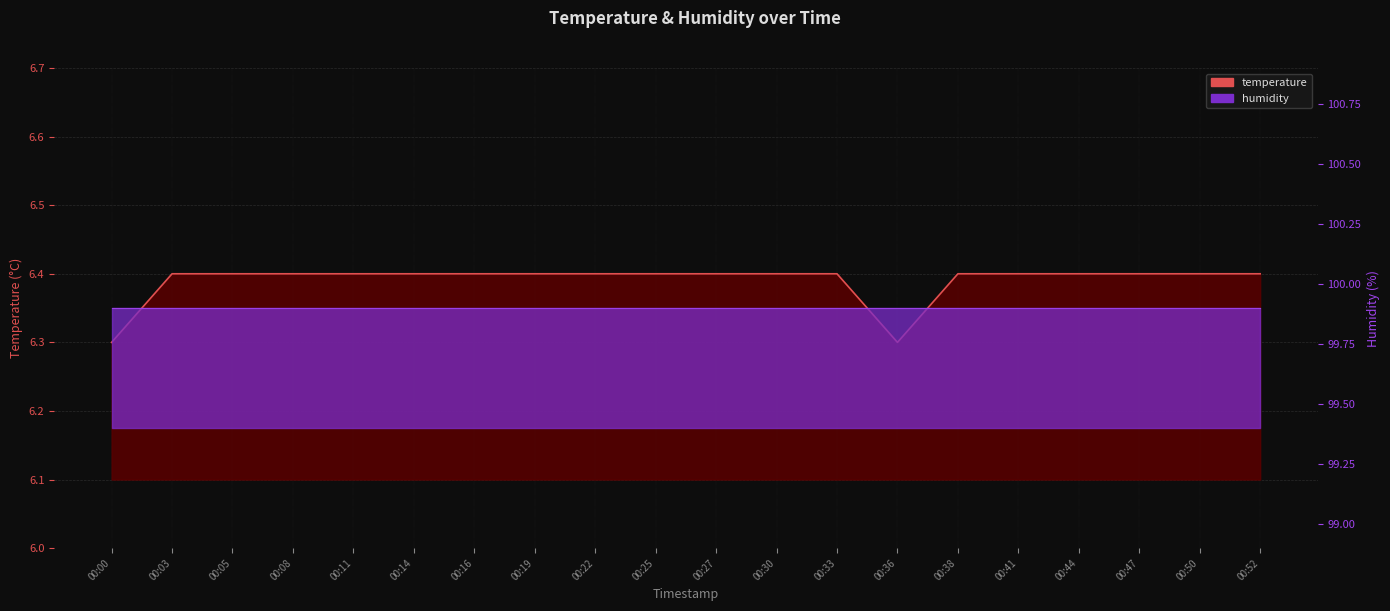

What is the value of the 1st point from the left?

6.3